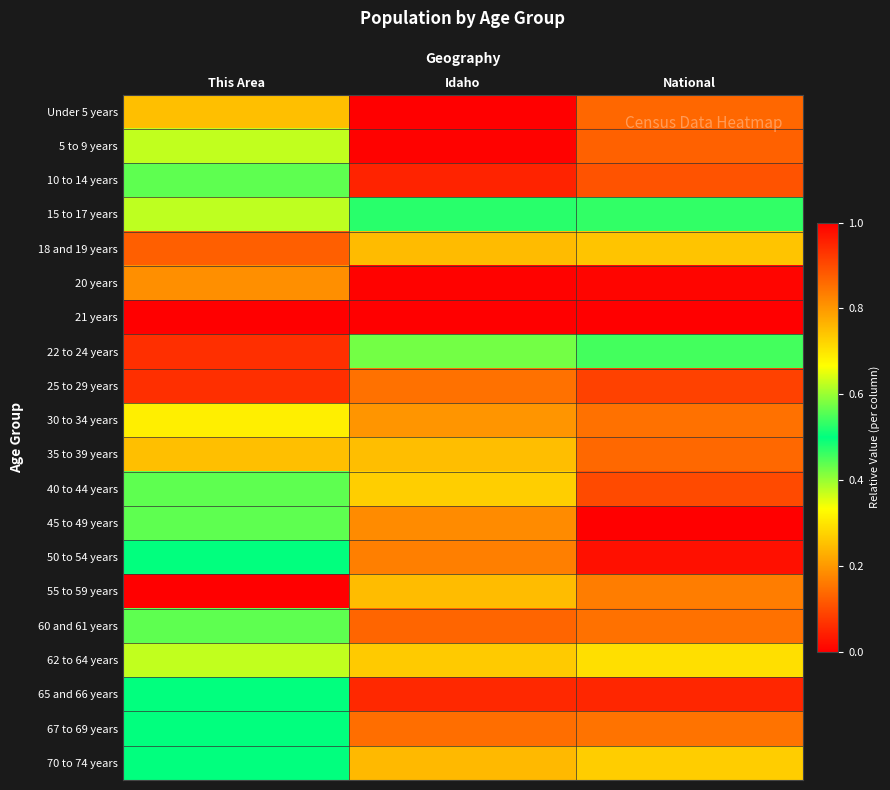

Reading right to left, transcribe all the data shown in this chart.

Under 5 years: National=0.9	Idaho=1.0	This Area=0.2
5 to 9 years: National=0.9	Idaho=1.0	This Area=0.6
10 to 14 years: National=0.9	Idaho=1.0	This Area=0.4
15 to 17 years: National=0.5	Idaho=0.5	This Area=0.4
18 and 19 years: National=0.3	Idaho=0.2	This Area=0.1
20 years: National=0.0	Idaho=0.0	This Area=0.2
21 years: National=0.0	Idaho=0.0	This Area=0.0
22 to 24 years: National=0.5	Idaho=0.4	This Area=0.1
25 to 29 years: National=0.9	Idaho=0.8	This Area=0.1
30 to 34 years: National=0.9	Idaho=0.8	This Area=0.3
35 to 39 years: National=0.9	Idaho=0.8	This Area=0.2
40 to 44 years: National=0.9	Idaho=0.7	This Area=0.4
45 to 49 years: National=1.0	Idaho=0.8	This Area=0.4
50 to 54 years: National=1.0	Idaho=0.8	This Area=0.5
55 to 59 years: National=0.8	Idaho=0.8	This Area=1.0
60 and 61 years: National=0.2	Idaho=0.1	This Area=0.4
62 to 64 years: National=0.3	Idaho=0.3	This Area=0.6
65 and 66 years: National=0.1	Idaho=0.1	This Area=0.5
67 to 69 years: National=0.2	Idaho=0.1	This Area=0.5
70 to 74 years: National=0.3	Idaho=0.2	This Area=0.5